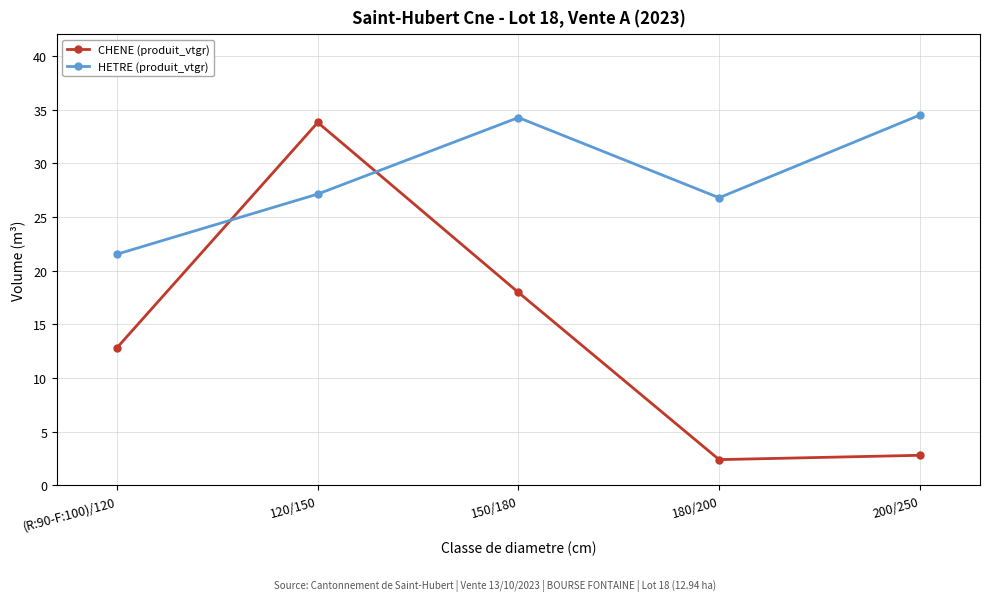

Which category has the lowest value in the HETRE (produit_vtgr) series?

(R:90-F:100)/120